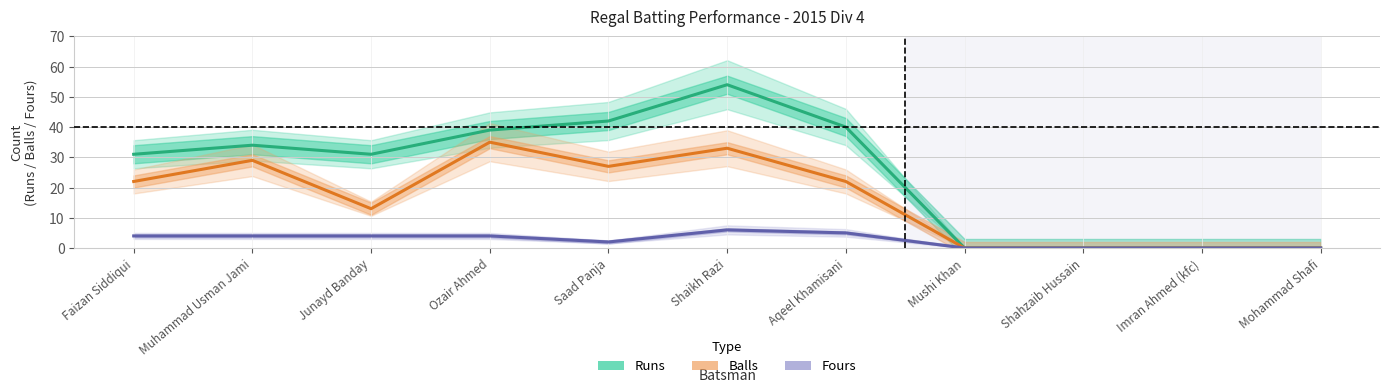

What is the greatest value displayed?

54